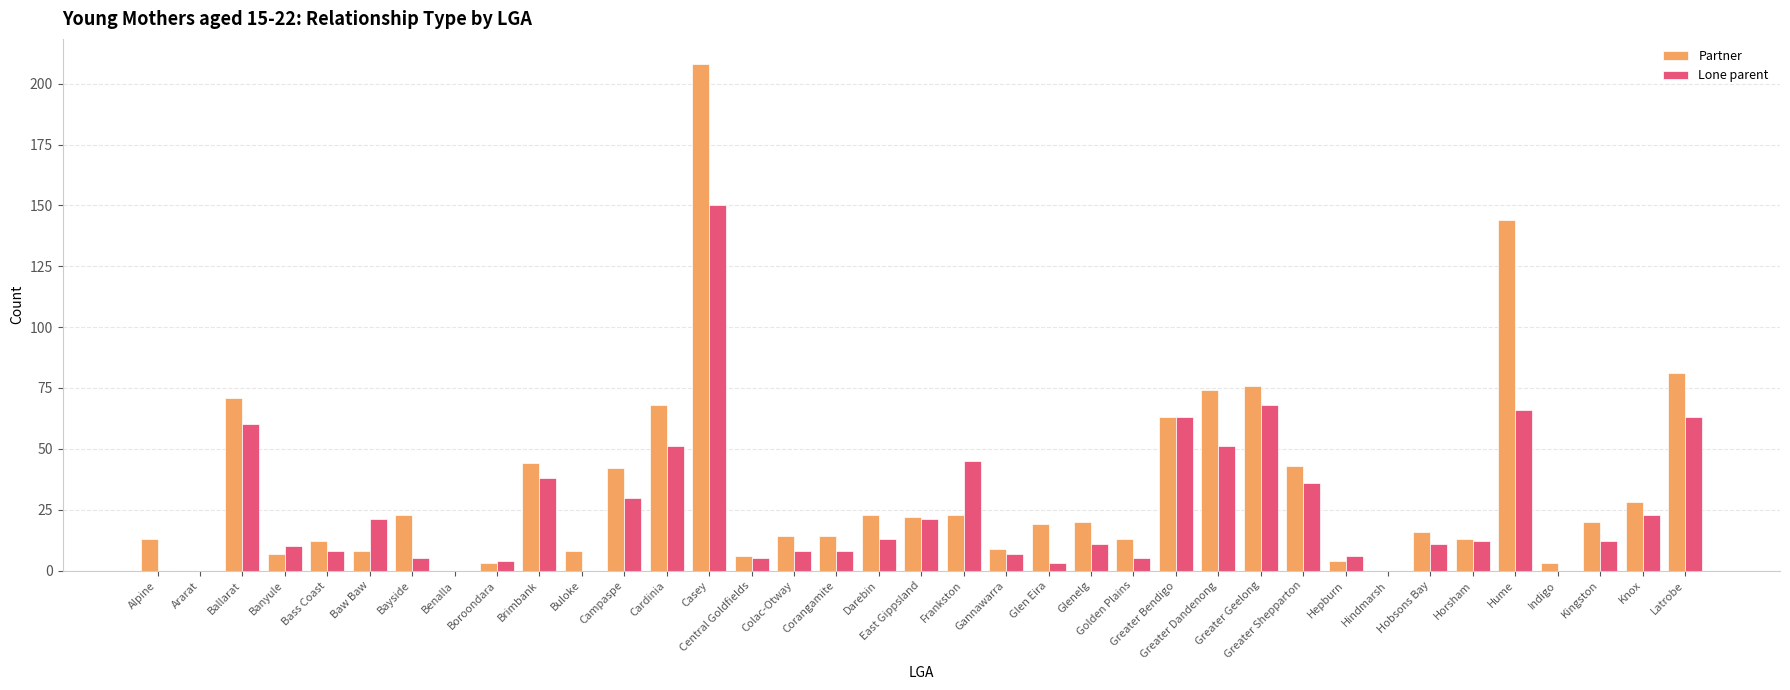

Is it true that Partner equals 32 at Glenelg?

False